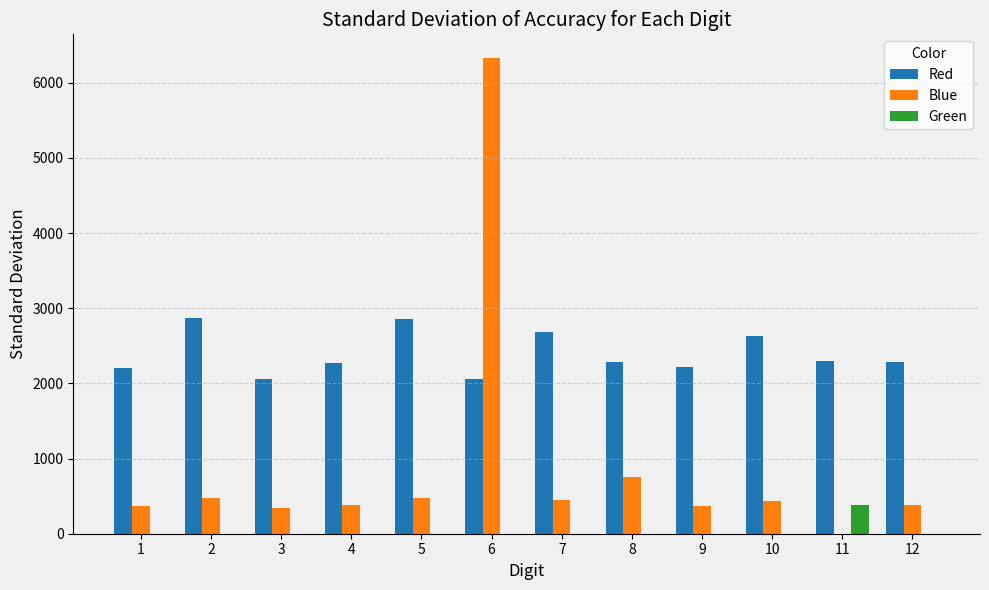

What are all the series names shown in the legend?

Red, Blue, Green